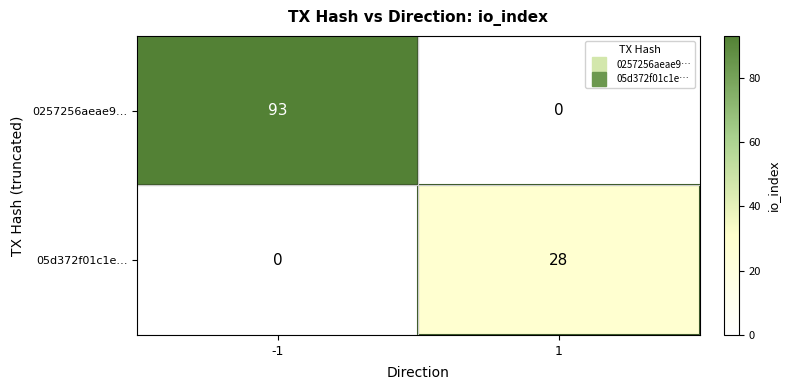

List the series in order of their overall mean, highest first.

0257256aeae9…, 05d372f01c1e…